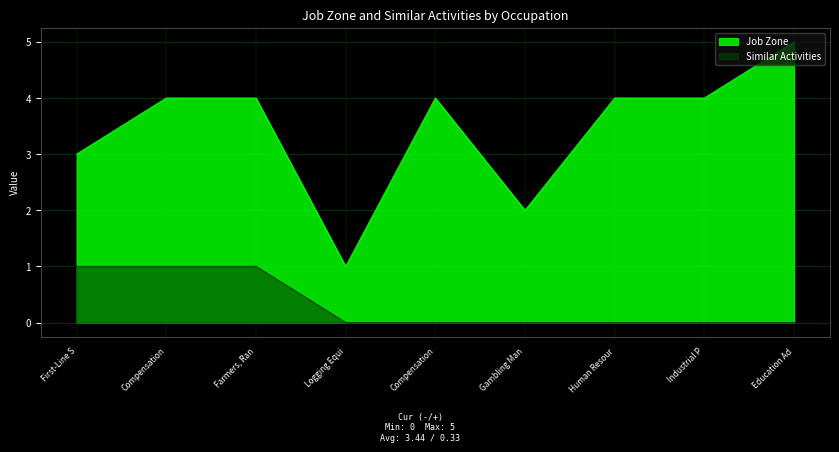

What are all the series names shown in the legend?

Job Zone, Similar Activities